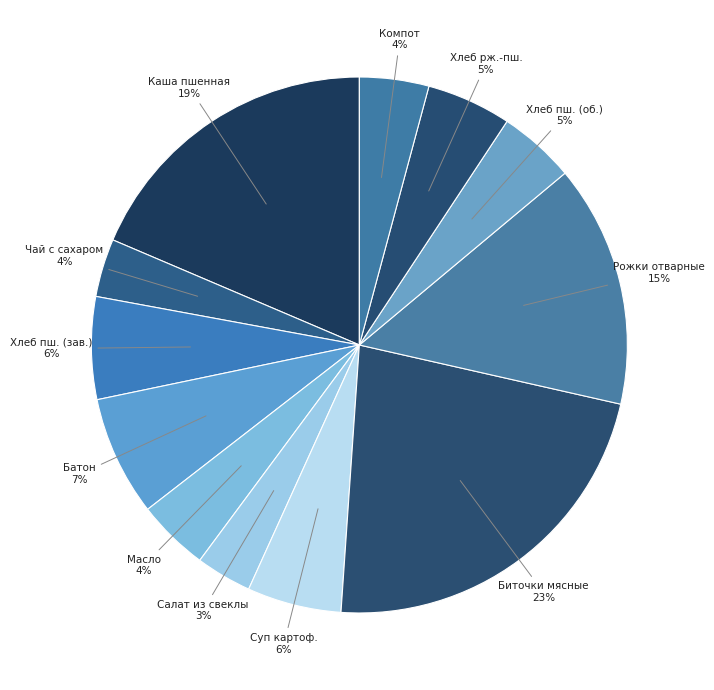

What percentage is the Салат из свеклы slice, to the nearest percent?

3%